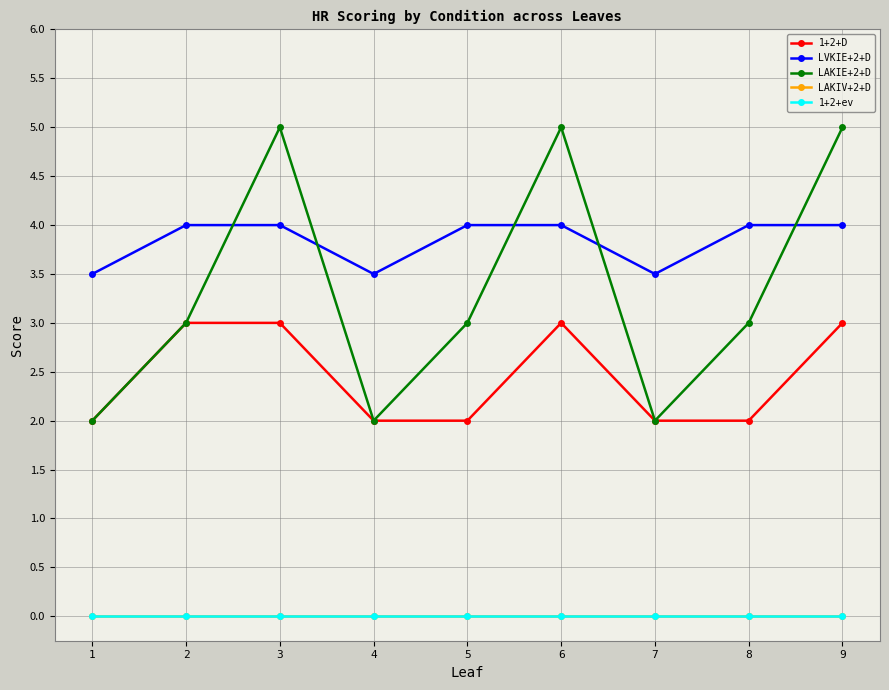

Does the chart have visible grid lines?

Yes